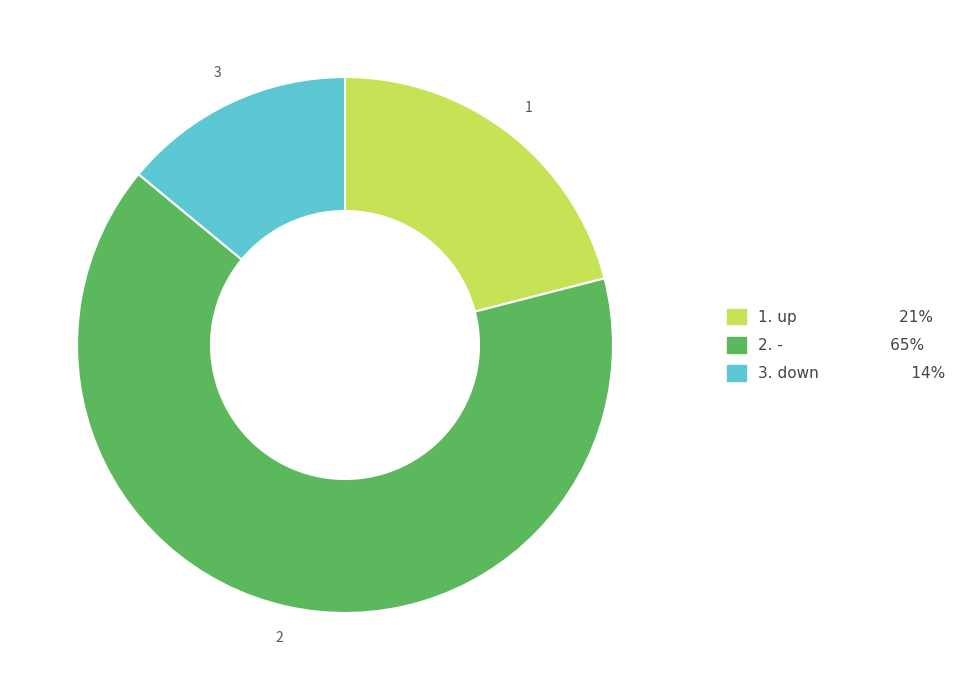

Does any single category account for the majority?

Yes